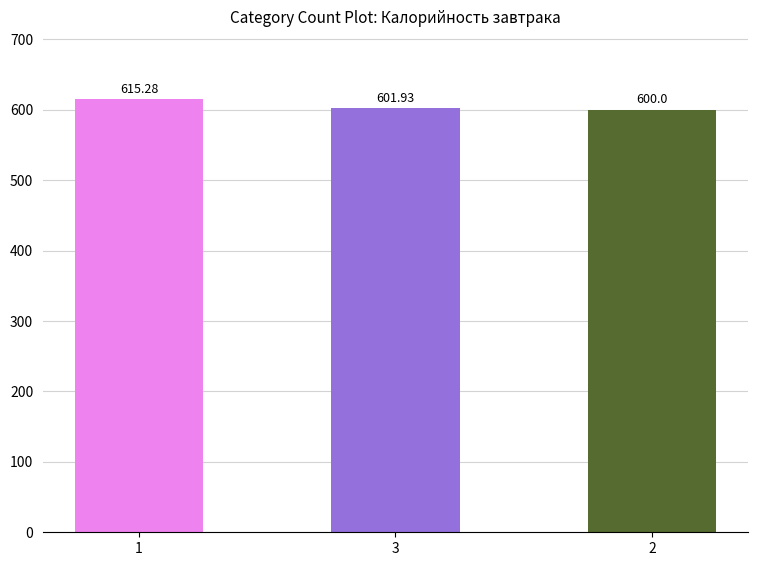

What is the ratio of the value at 1 to the value at 2?

1.0